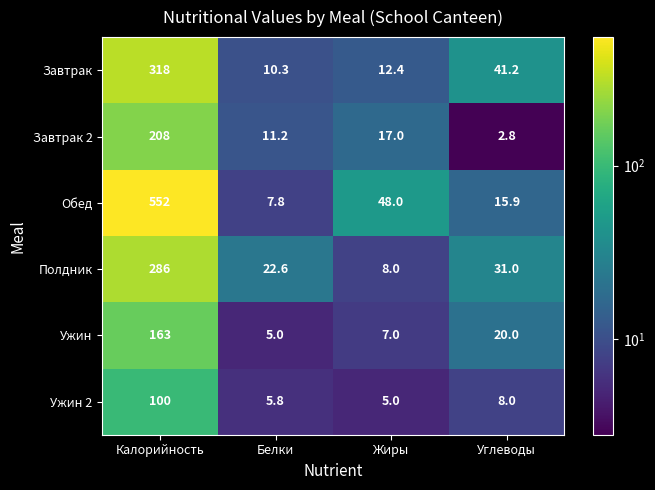

At Углеводы, list the series in order from smallest to largest.

Завтрак 2, Ужин 2, Обед, Ужин, Полдник, Завтрак